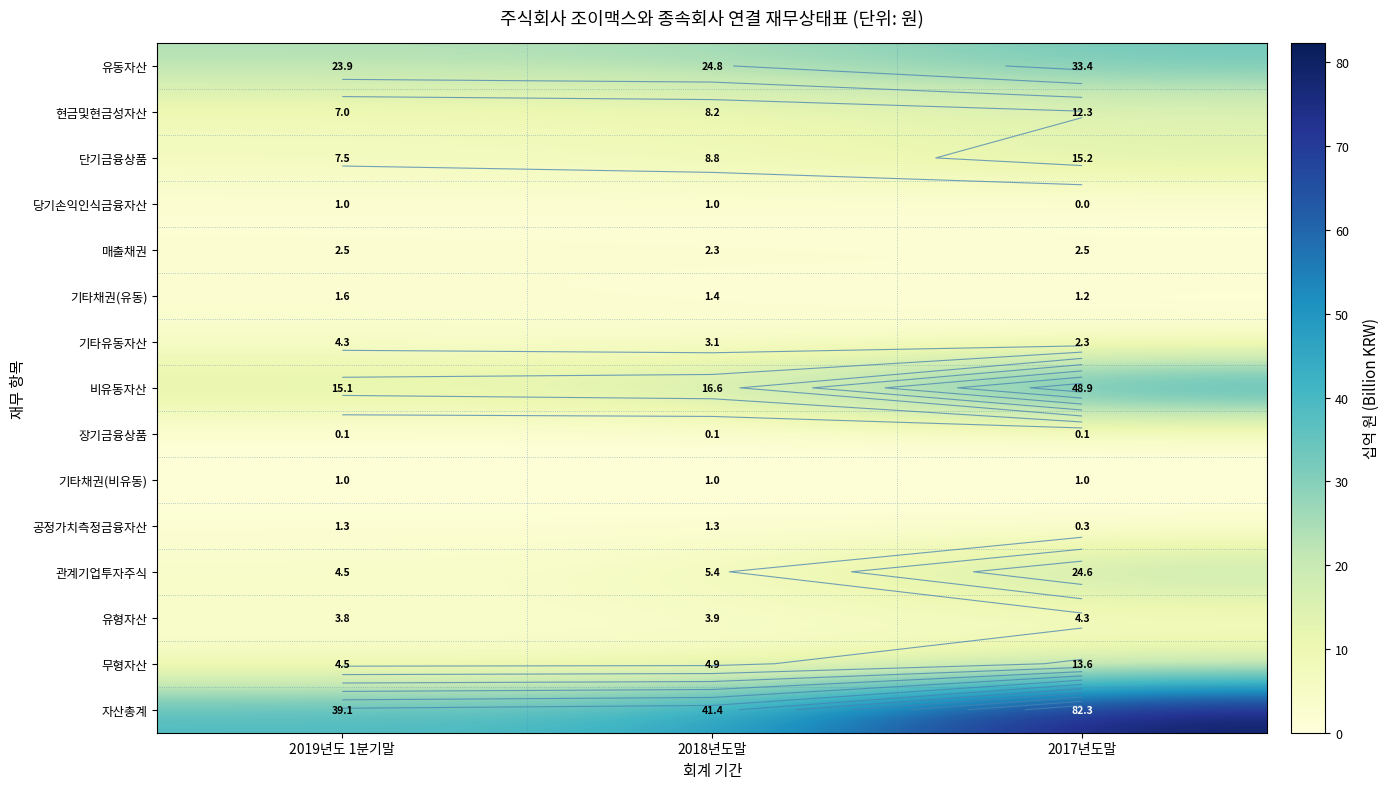

Is the value of 유형자산 at 2018년도말 greater than the value of 자산총계 at 2018년도말?

No